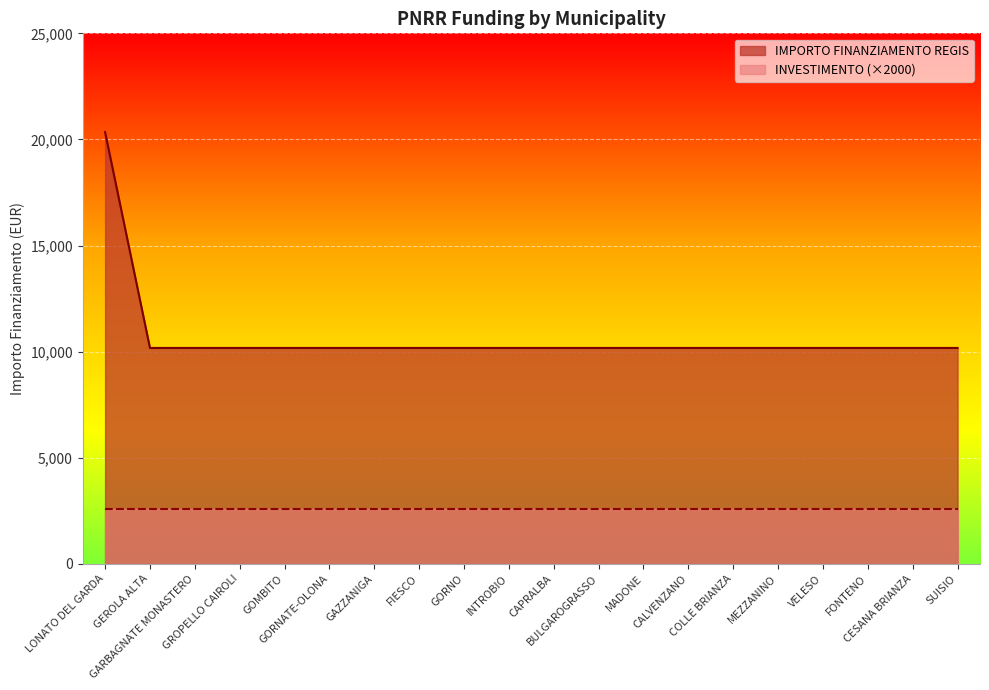

Reading right to left, what are all the values shown in this chart?

10172	10172	10172	10172	10172	10172	10172	10172	10172	10172	10172	10172	10172	10172	10172	10172	10172	10172	10172	20344